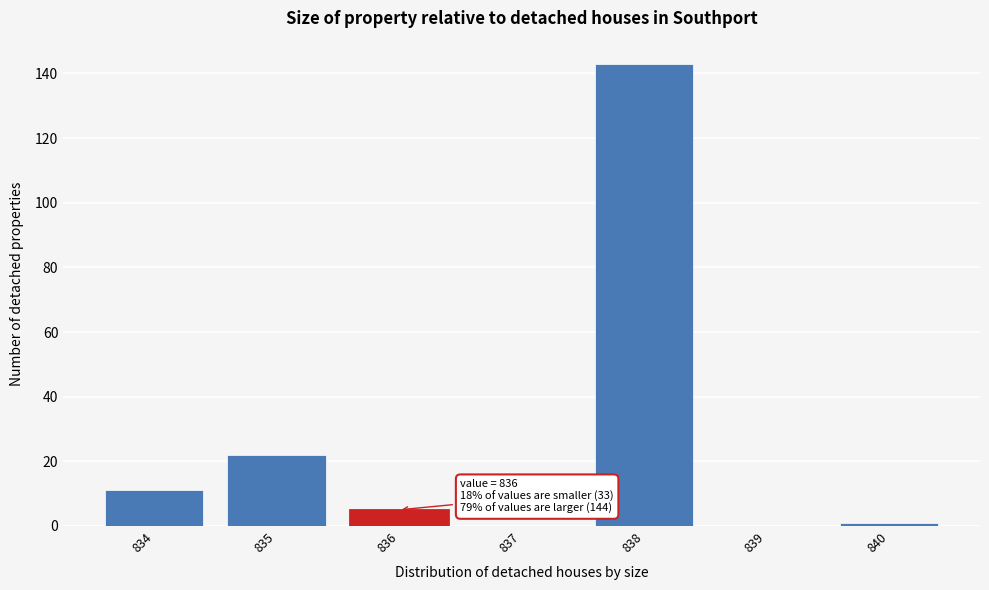

Over which range of the x-axis is the bar tallest?

837.5 to 838.5